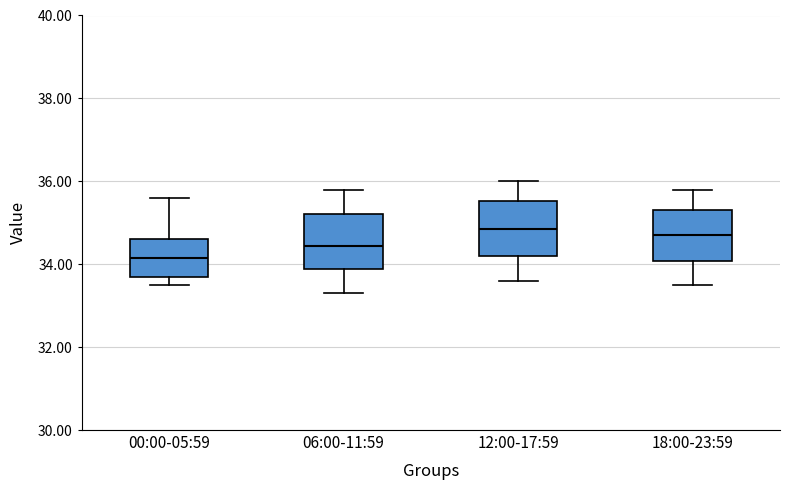

Reading left to right, transcribe this box plot: for each box, give where its median line is, the range the box spans, and where its two whiskers end, as read against the y-axis. The values are not printed on the chart, so give them approximately, as read against the axis.

00:00-05:59: median 34.2, box 33.8 to 34.6, whiskers 33.6 to 35.6
06:00-11:59: median 34.4, box 33.8 to 35.2, whiskers 33.4 to 35.8
12:00-17:59: median 34.8, box 34.2 to 35.6, whiskers 33.6 to 36.0
18:00-23:59: median 34.8, box 34.0 to 35.4, whiskers 33.6 to 35.8